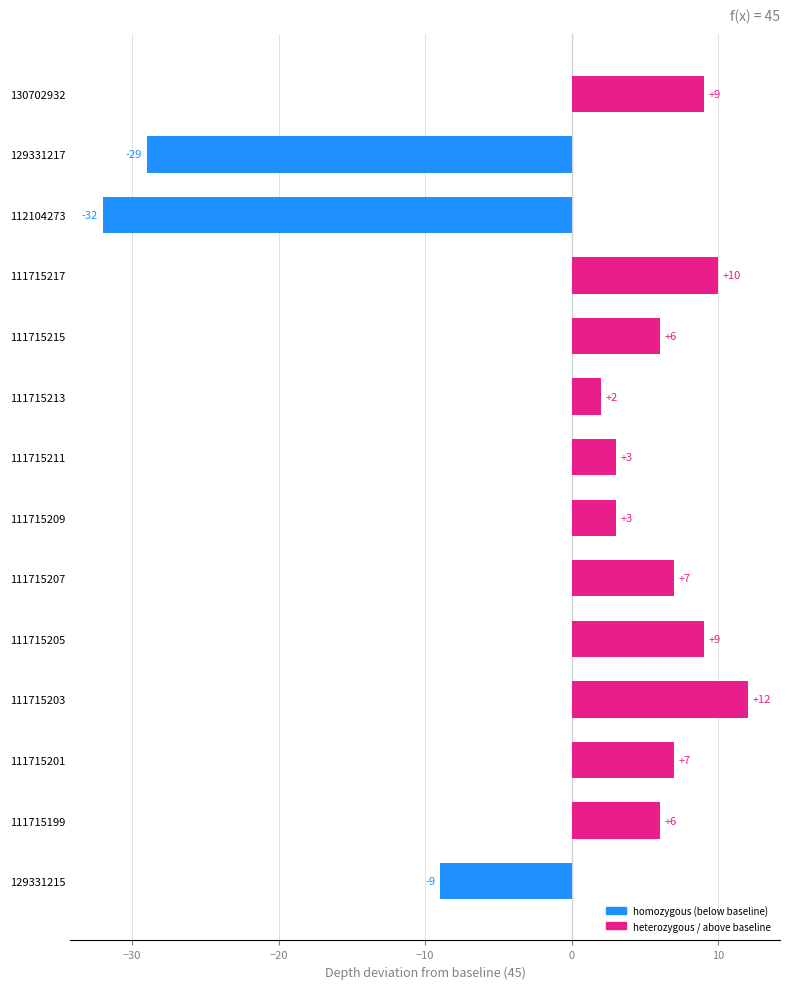

Which label corresponds to the largest value in the chart?

111715203